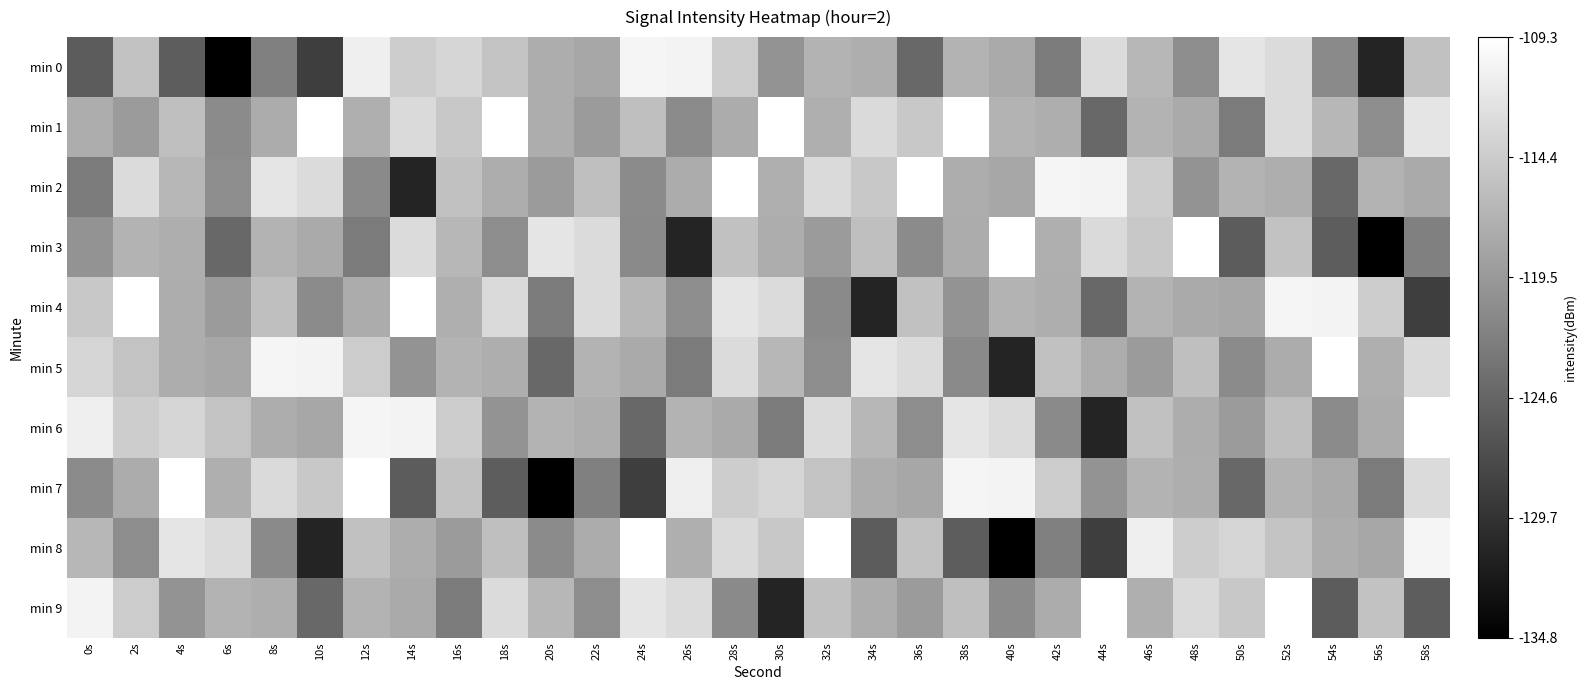

At which category is the sum across all series the highest?

52s